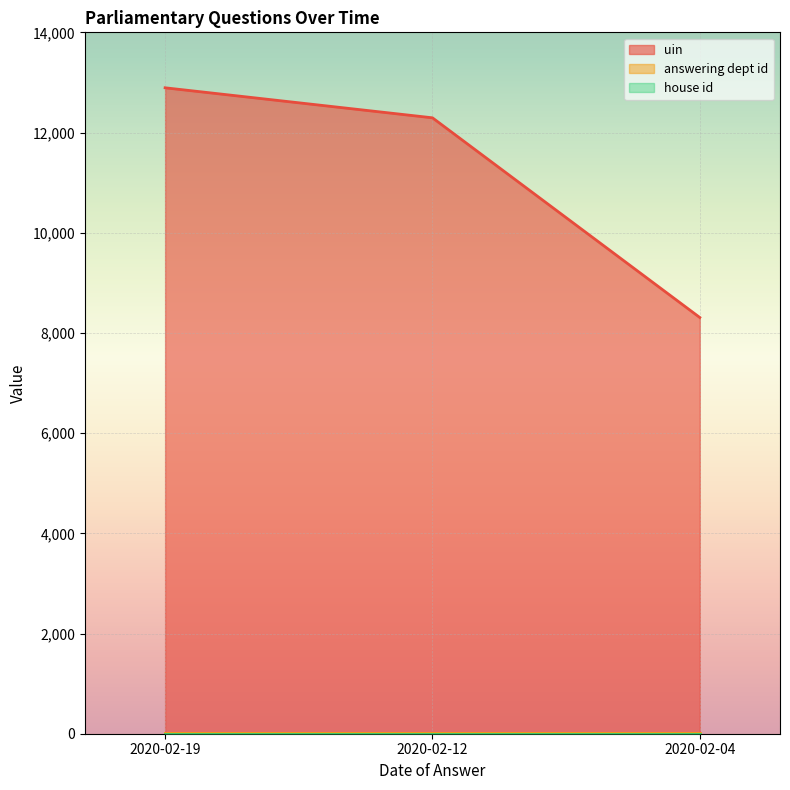

Reading left to right, transcribe all the data shown in this chart.

uin: 2020-02-19=12893	2020-02-12=12294	2020-02-04=8308
answering dept id: 2020-02-19=16	2020-02-12=16	2020-02-04=16
house id: 2020-02-19=1	2020-02-12=1	2020-02-04=1